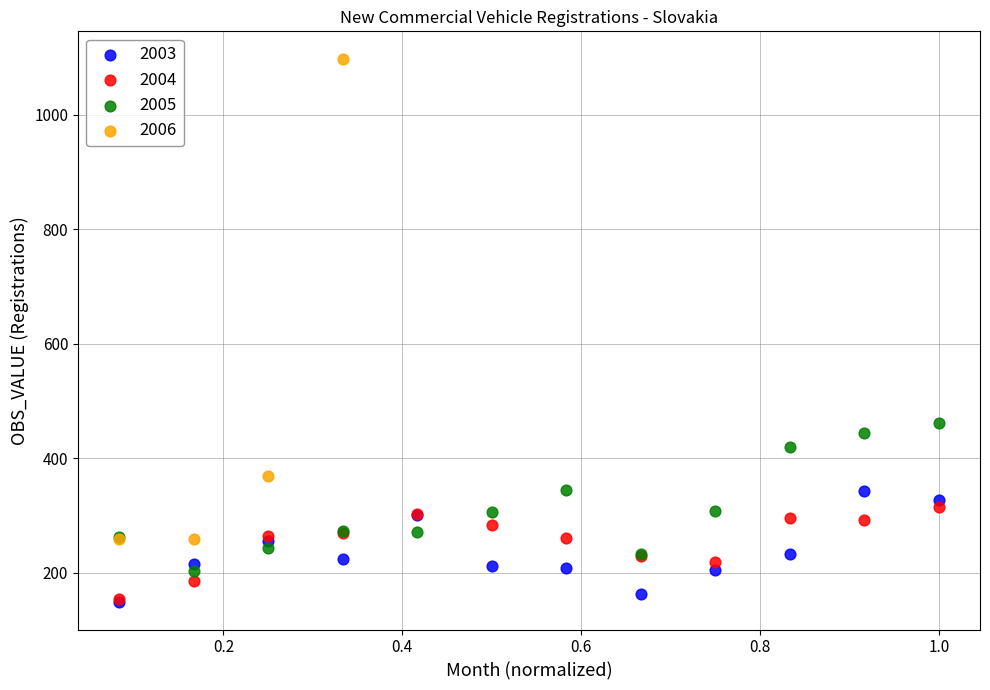

Which series has the largest Y range (max minus min)?

2006